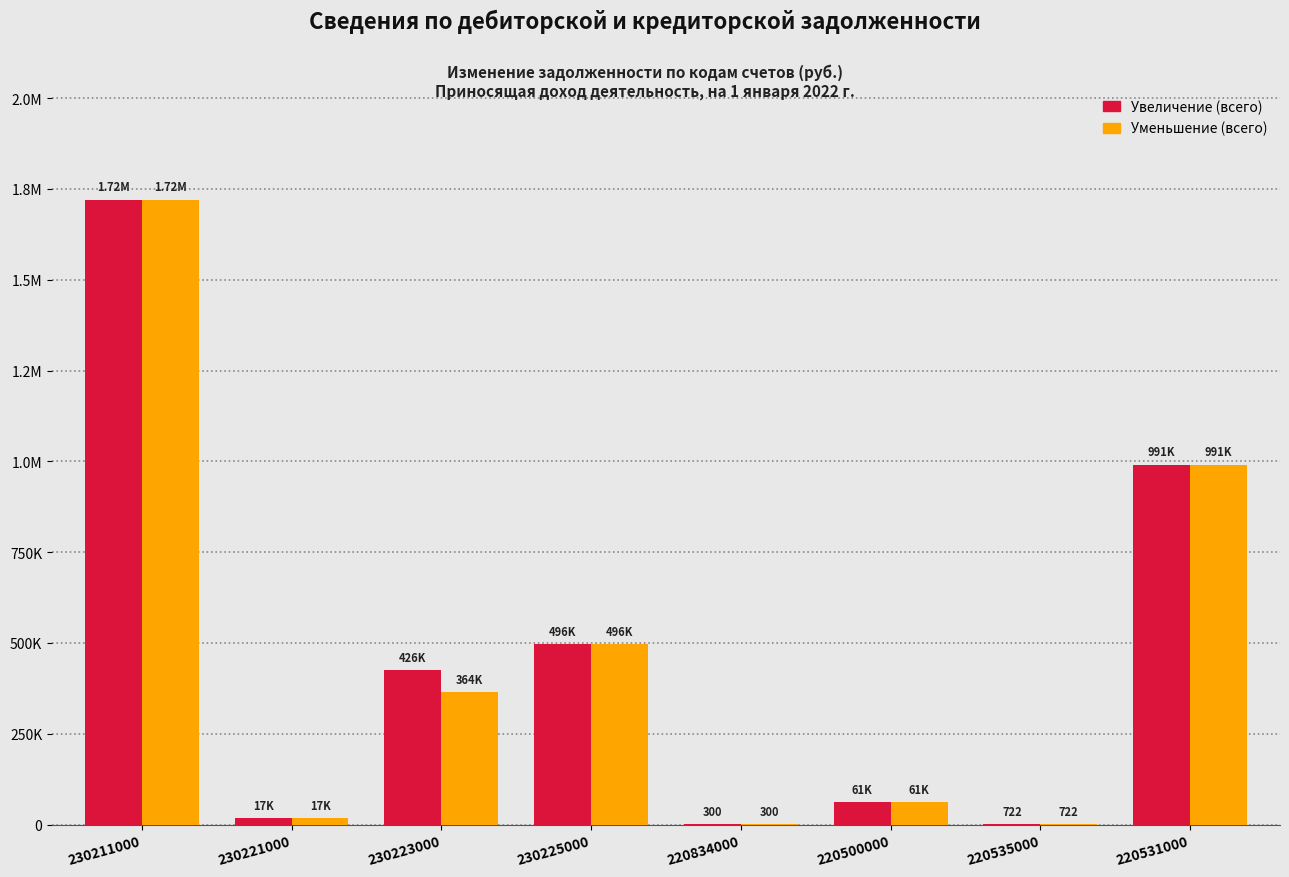

What are all the series names shown in the legend?

Увеличение (всего), Уменьшение (всего)